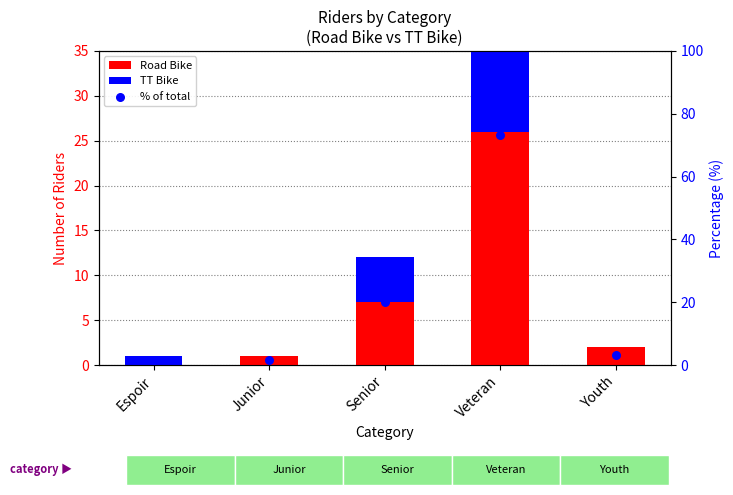

At which category is the sum across all series the highest?

Veteran